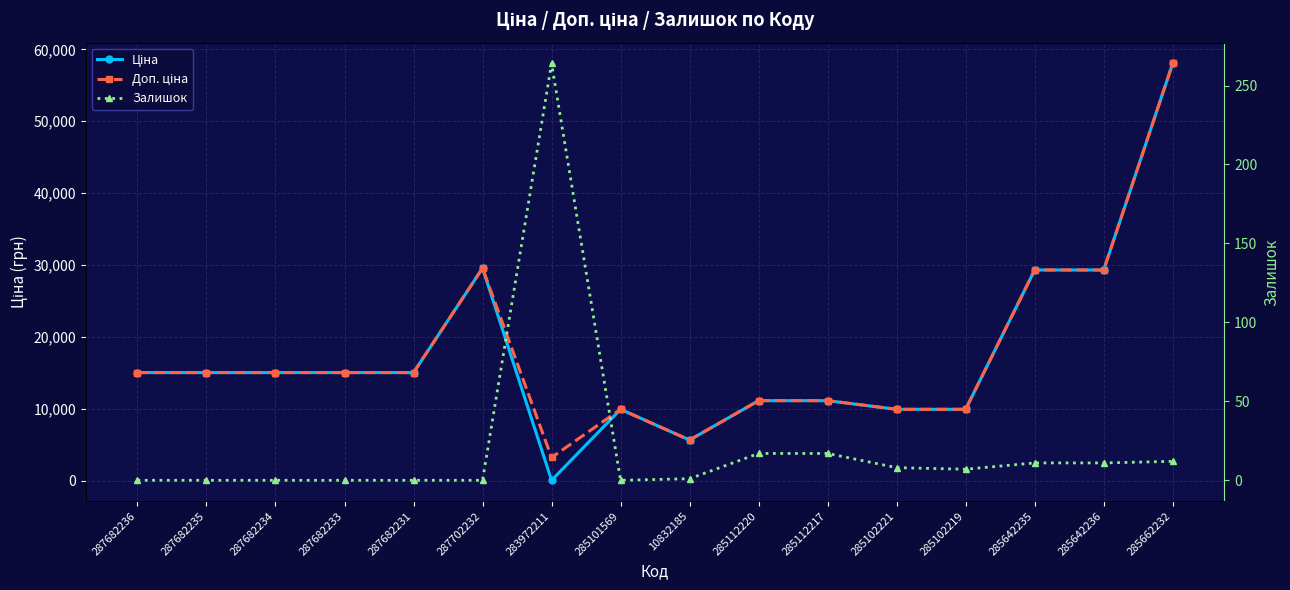

What is the label of the 16th point from the right?

287682236